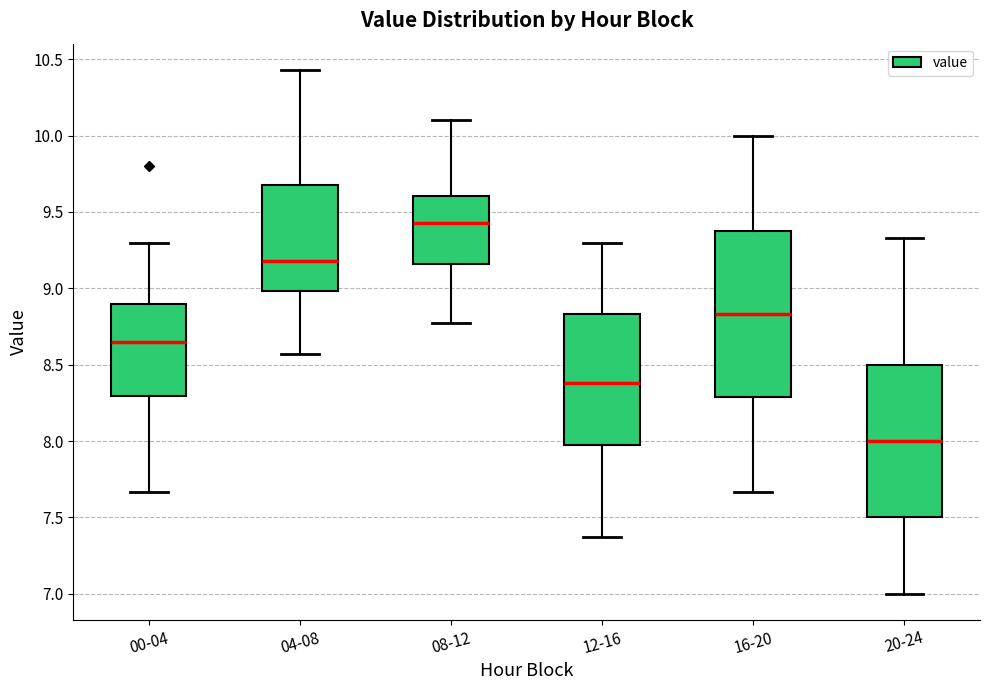

Which box's median line is the lowest?

20-24